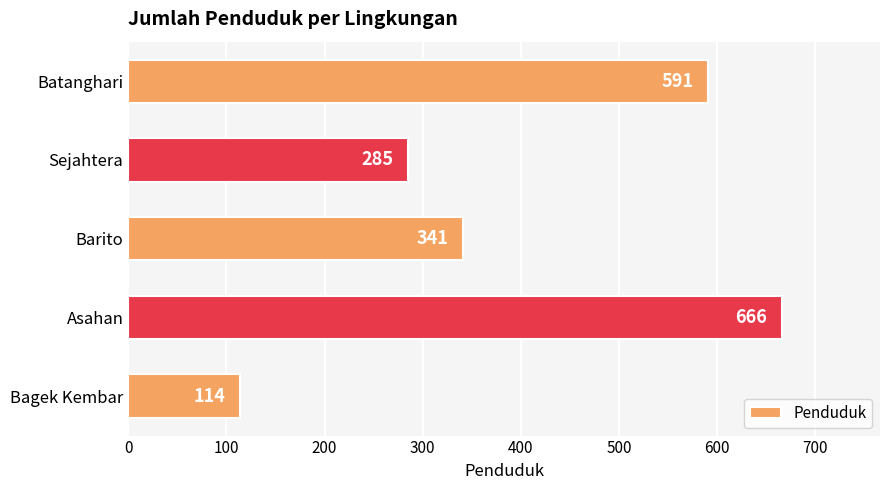

Reading top to bottom, what are all the values shown in this chart?

591	285	341	666	114